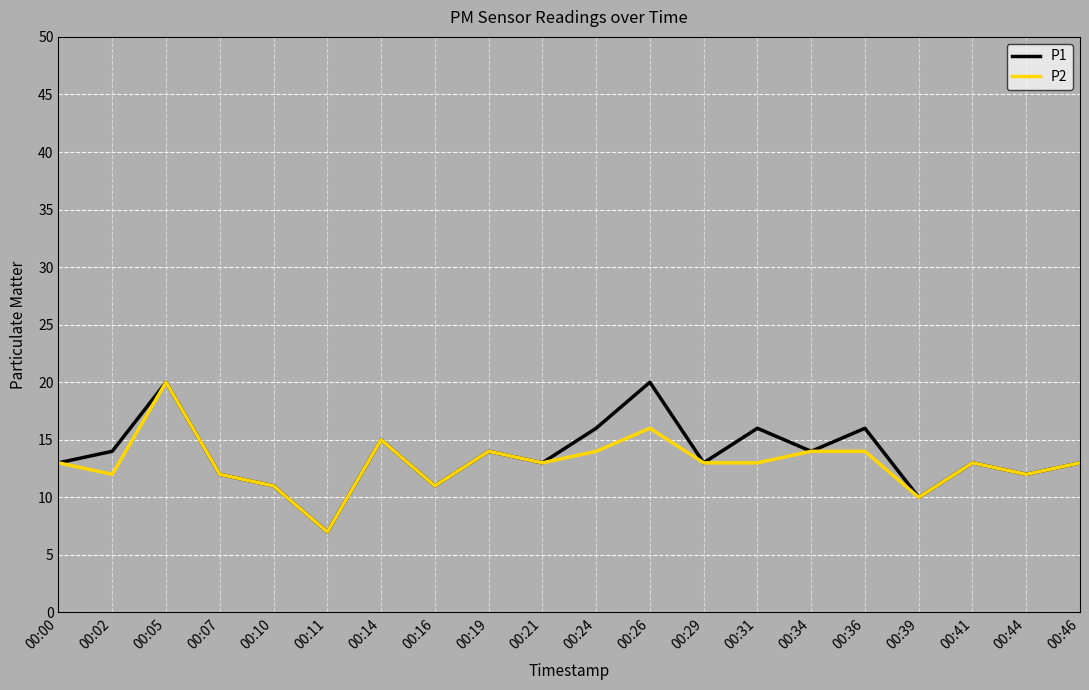

Reading left to right, list all the values displayed in this chart.

P1: 00:00=13	00:02=14	00:05=20	00:07=12	00:10=11	00:11=7	00:14=15	00:16=11	00:19=14	00:21=13	00:24=16	00:26=20	00:29=13	00:31=16	00:34=14	00:36=16	00:39=10	00:41=13	00:44=12	00:46=13
P2: 00:00=13	00:02=12	00:05=20	00:07=12	00:10=11	00:11=7	00:14=15	00:16=11	00:19=14	00:21=13	00:24=14	00:26=16	00:29=13	00:31=13	00:34=14	00:36=14	00:39=10	00:41=13	00:44=12	00:46=13